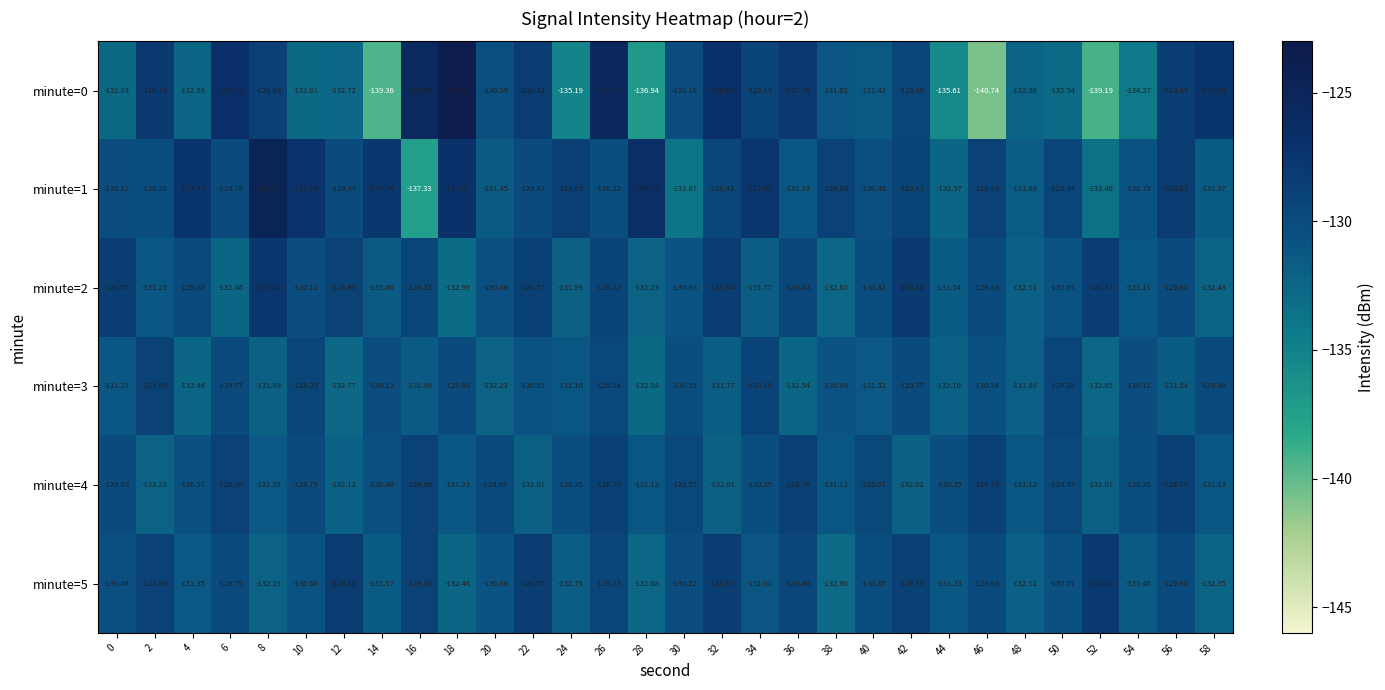

How many data points in minute=0 are less than -130?

17